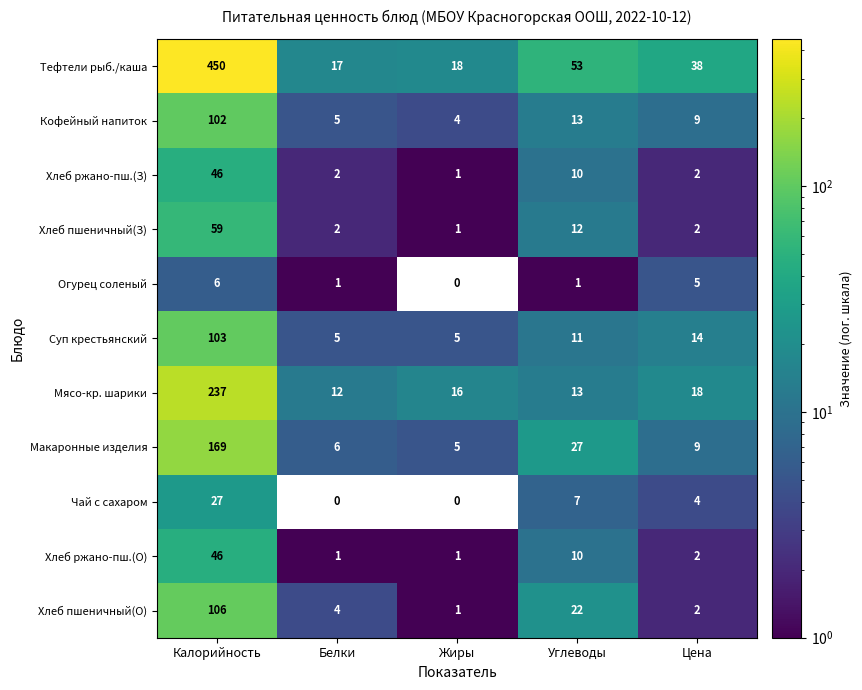

What is the greatest value displayed?

450